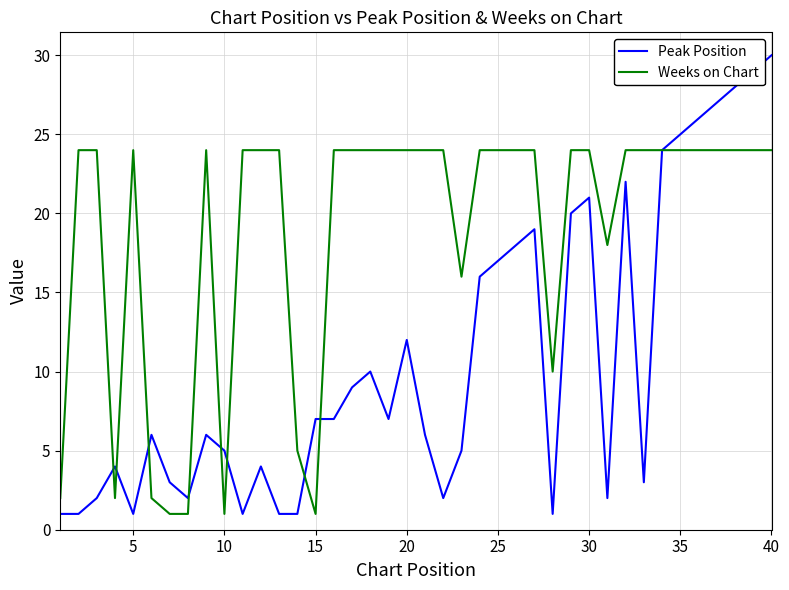

Rank the series by their maximum value, from lowest to highest.

Weeks on Chart, Peak Position